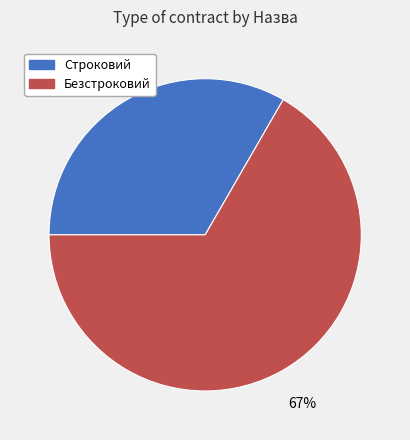

Rank the categories by value from highest to lowest.

Безстроковий, Строковий